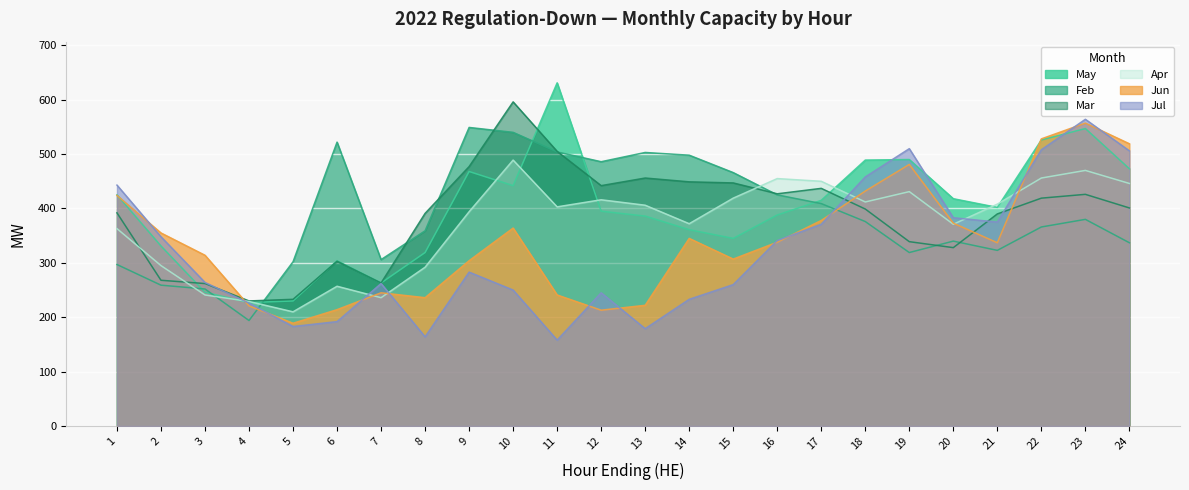

Is it true that Feb equals 549 at 9?

True